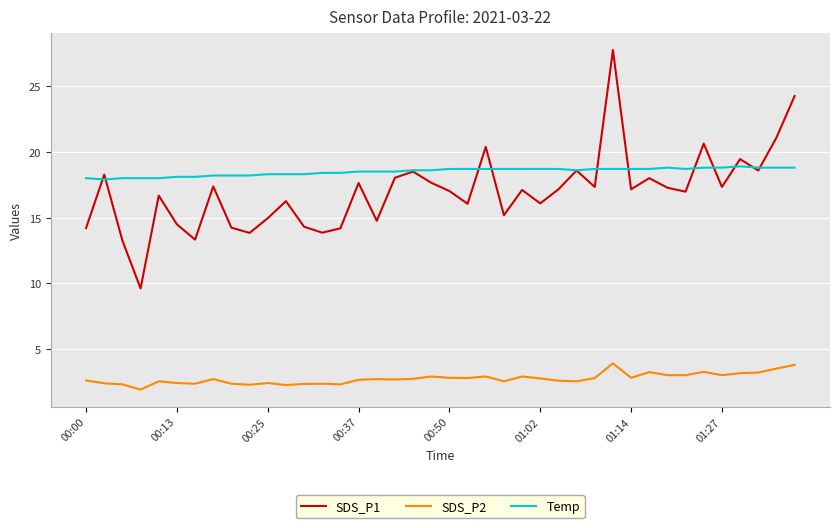

True or false: Temp and SDS_P2 cross at least once.

False